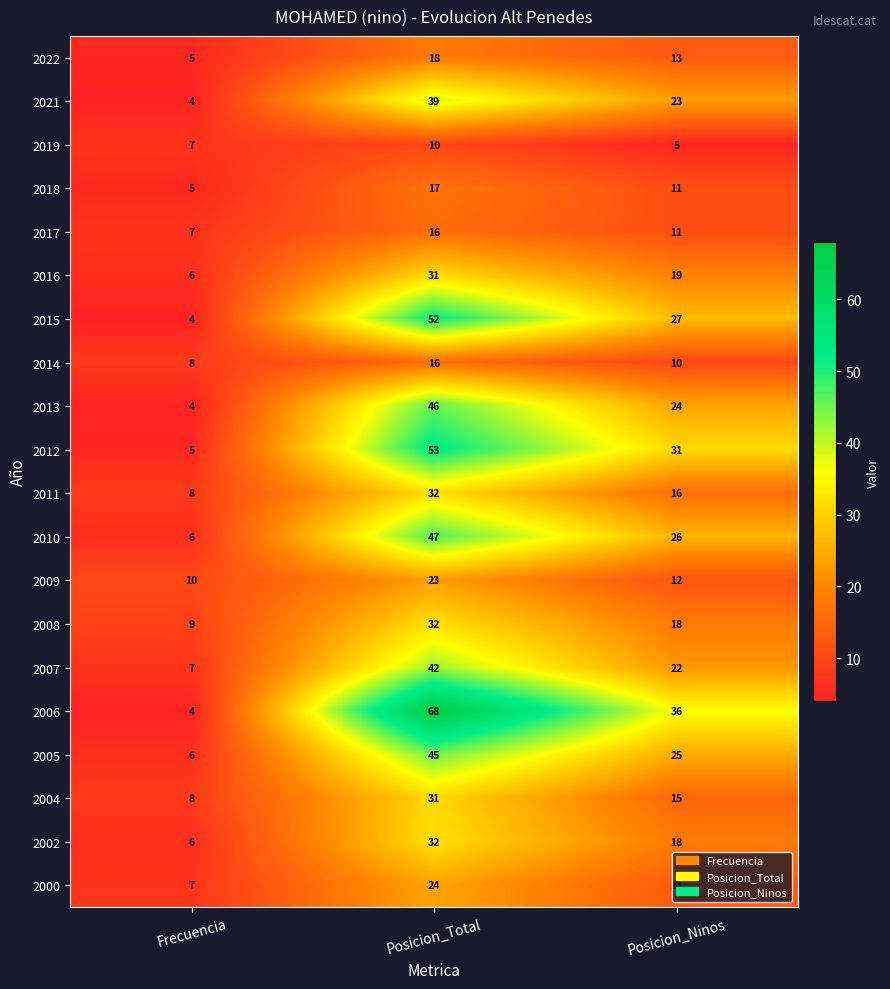

How many series are shown in this chart?

20